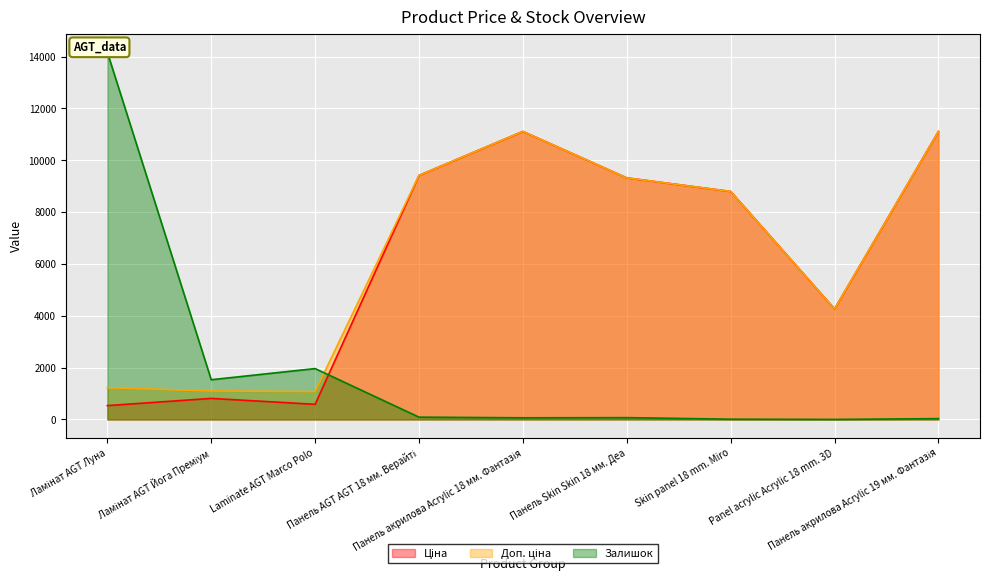

Read the Ціна value at Laminate AGT Marco Polo.

586.0